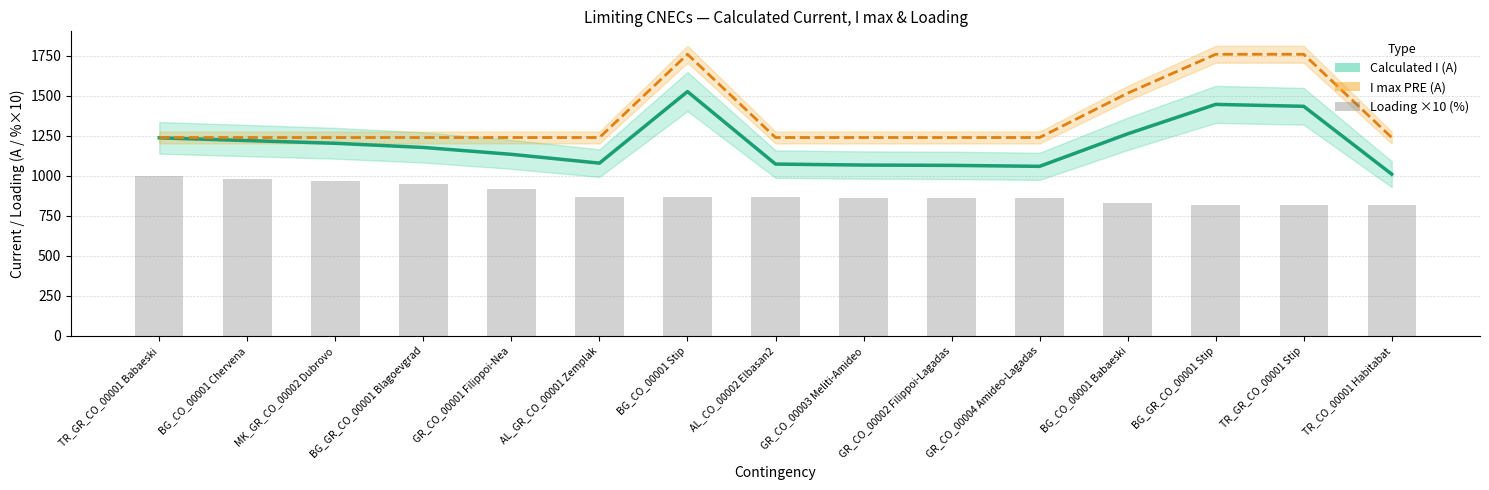

What is the highest value of the Calculated I (A) series?

1527